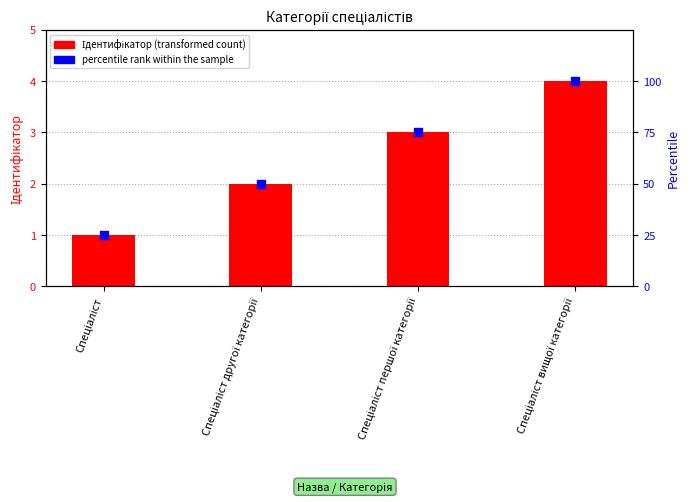

What are all the series names shown in the legend?

Ідентифікатор, percentile rank within the sample